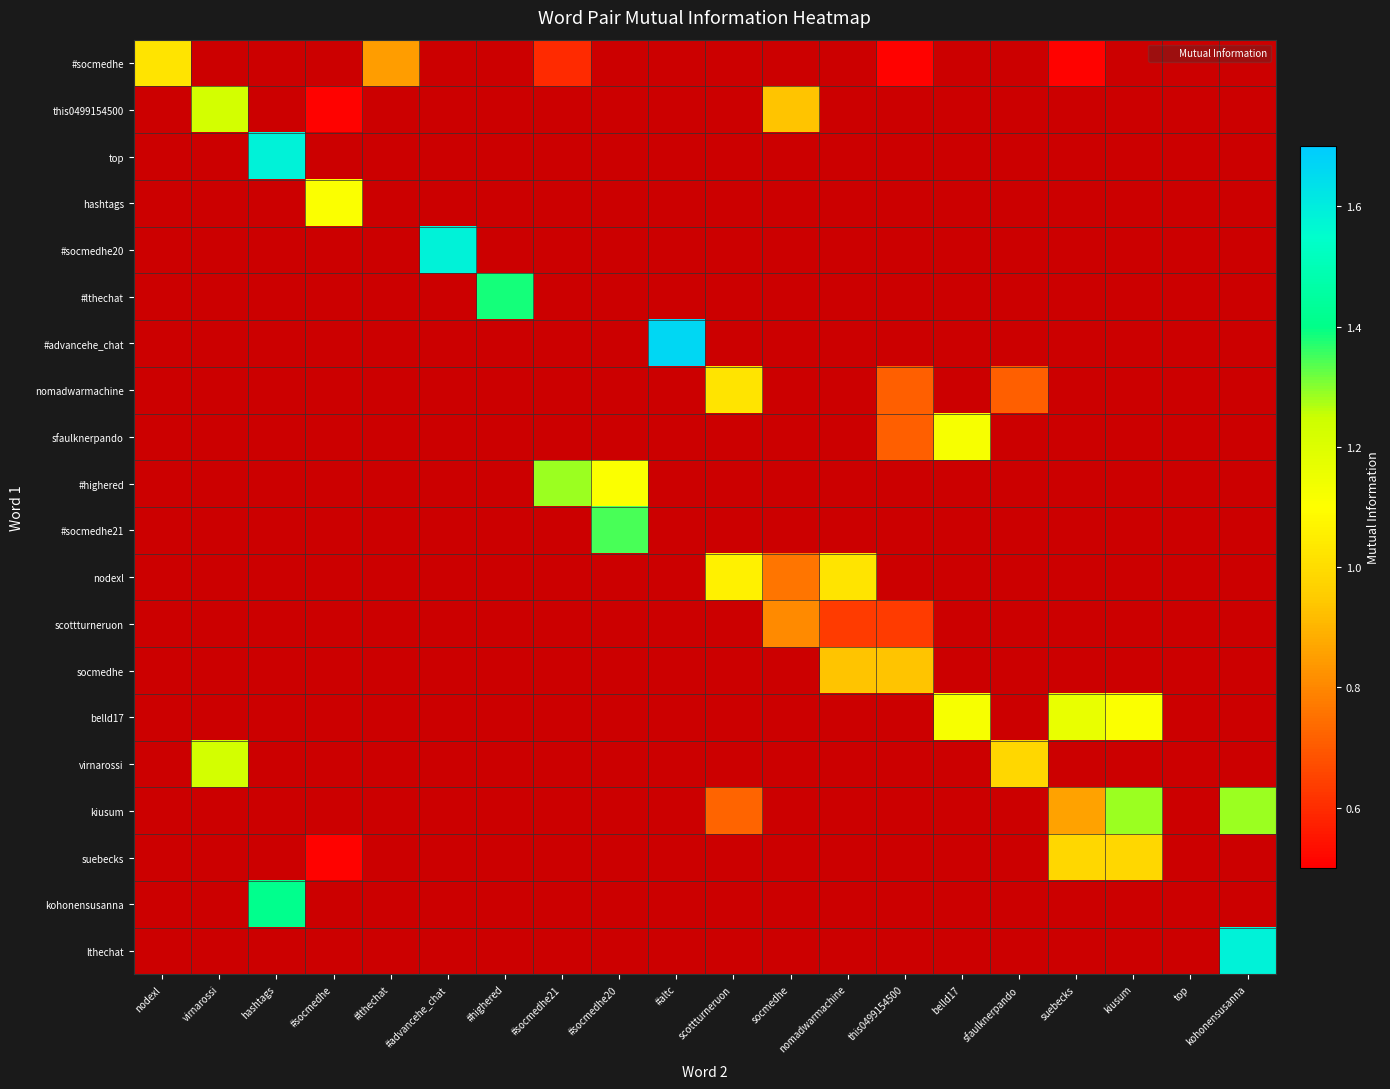

What is the total value across all series at #socmedhe?

2.1